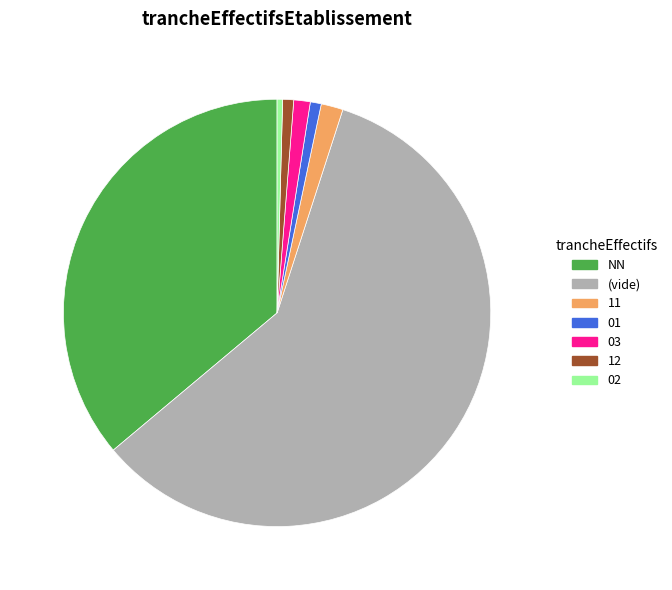

Which slice is the largest?

(vide)